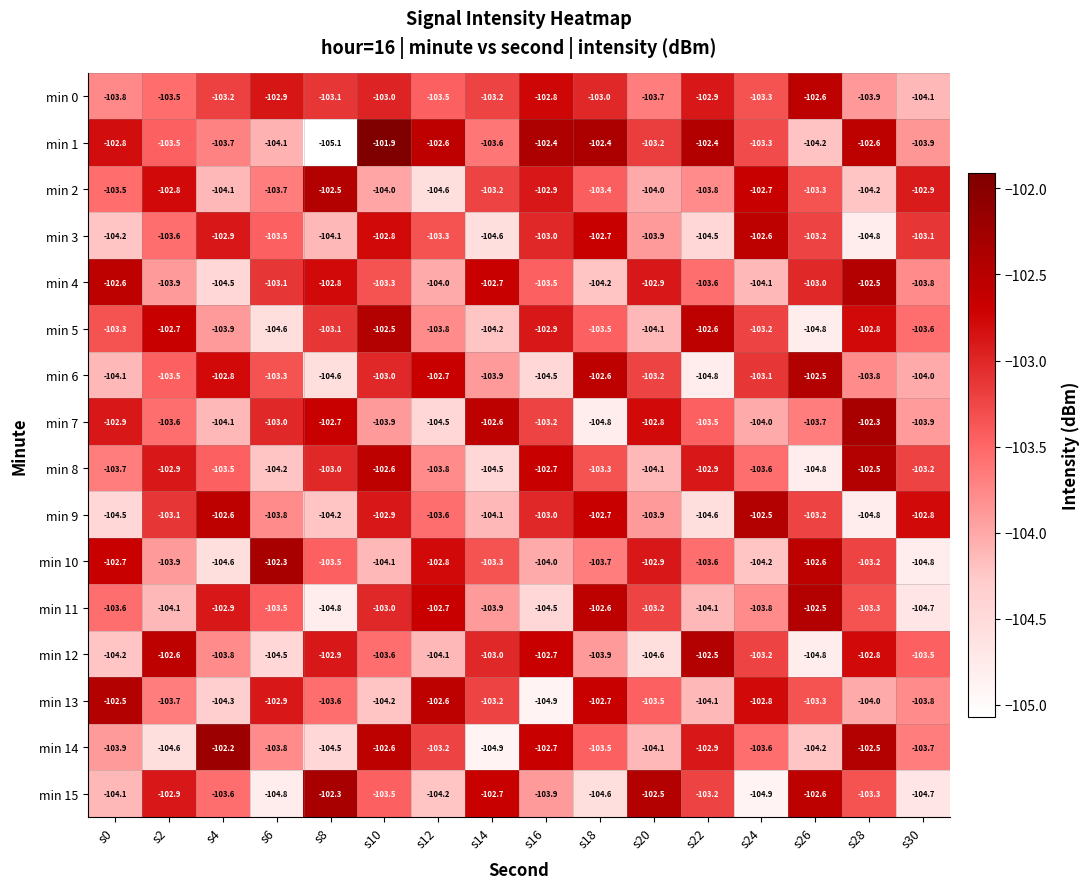

Rank the categories by min 14 value from lowest to highest.

s14, s2, s8, s26, s20, s0, s6, s30, s24, s18, s12, s22, s16, s10, s28, s4